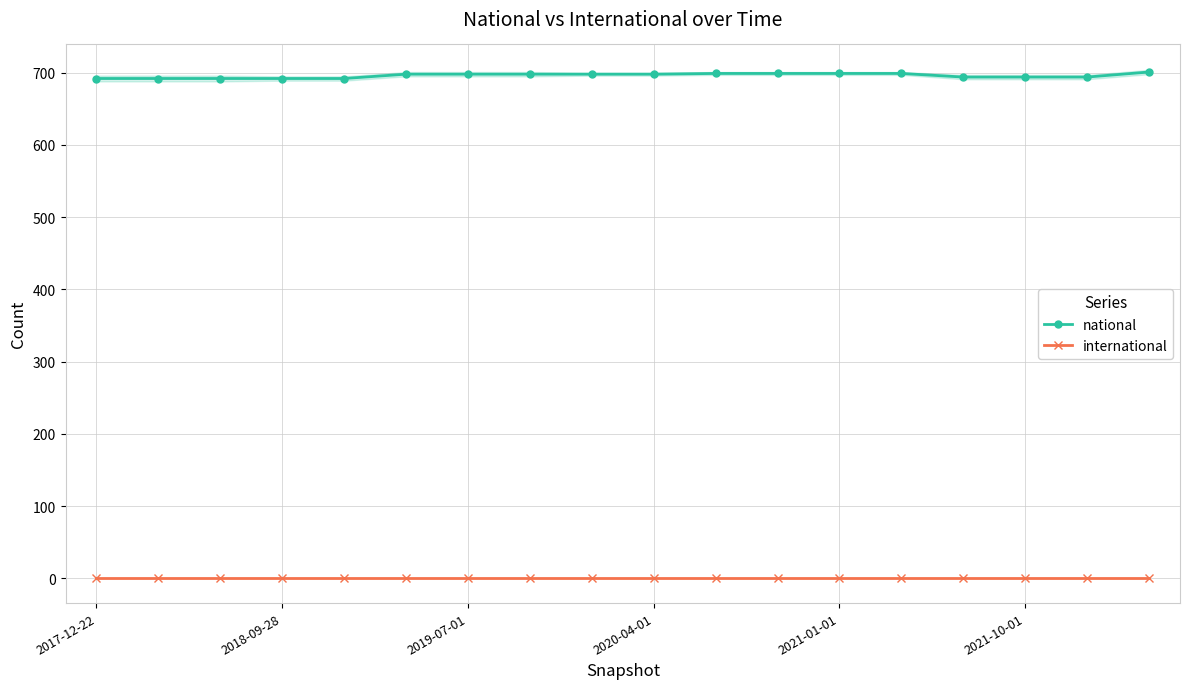

The value of national at 2017-12-22 is 484. True or false?

False